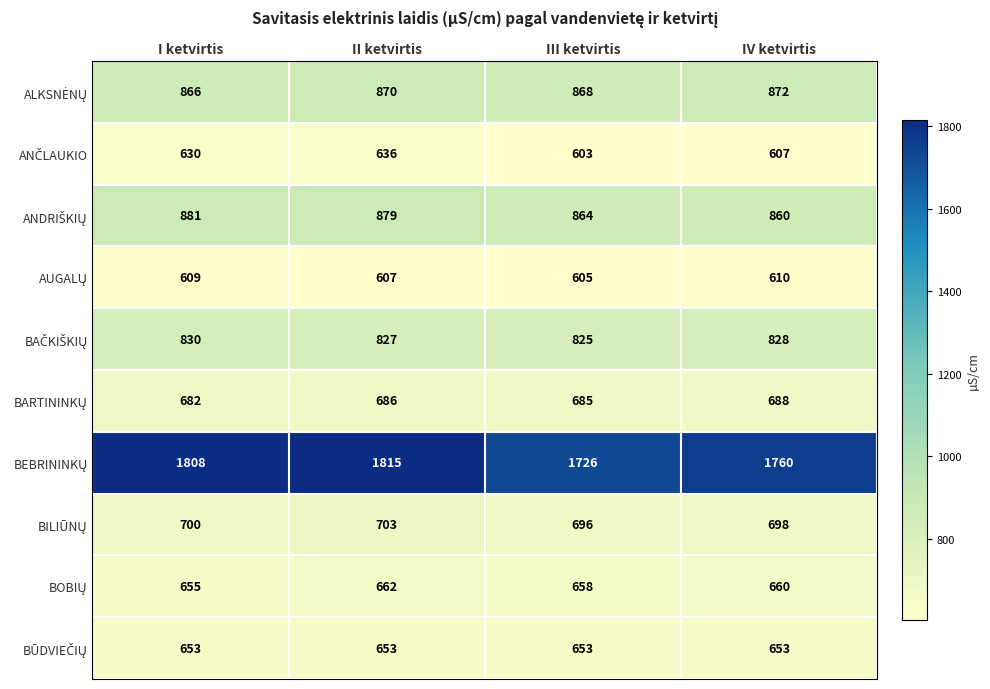

What is the smallest value displayed?

603